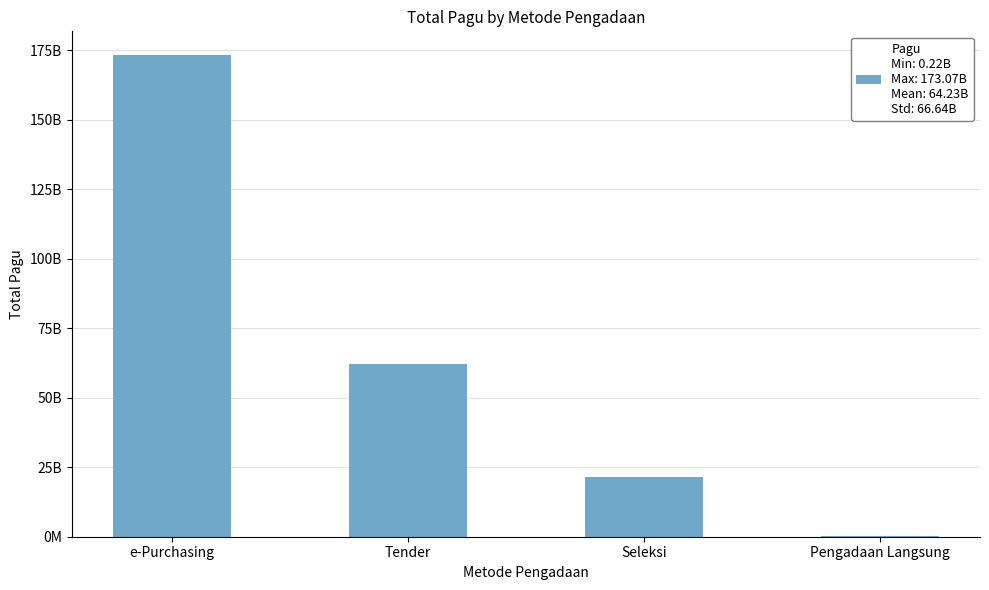

Is it true that the value at Tender is 38937995146?

False